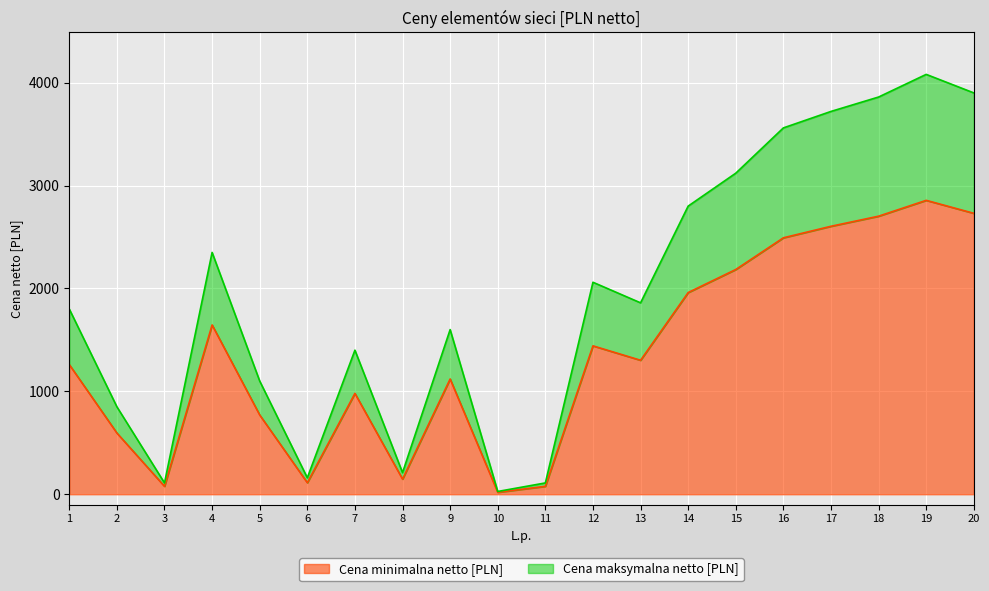

What is the sum of all Cena minimalna netto [PLN] values?

27073.9